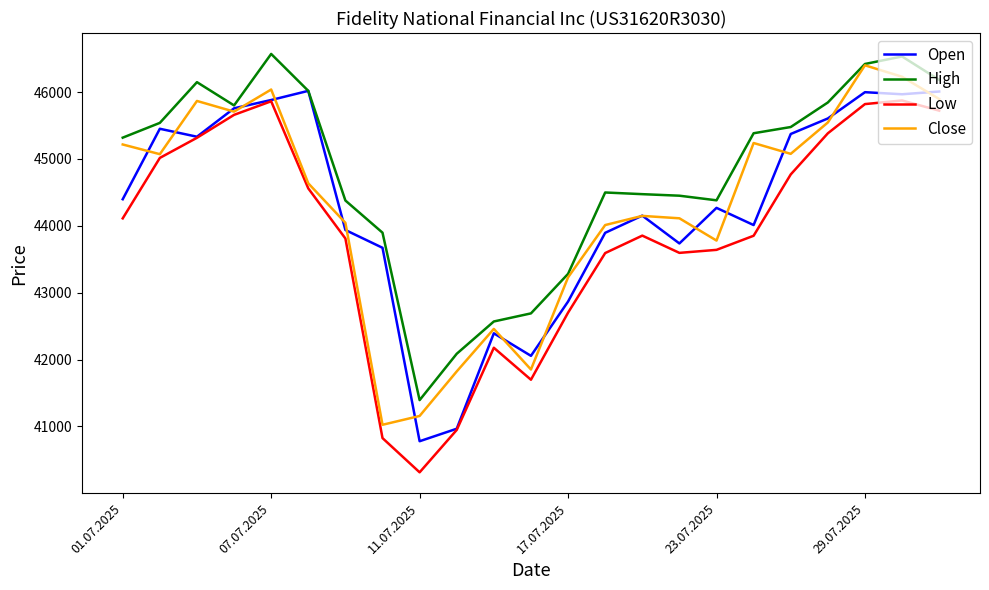

How many interior local valleys does the Low series have?

3